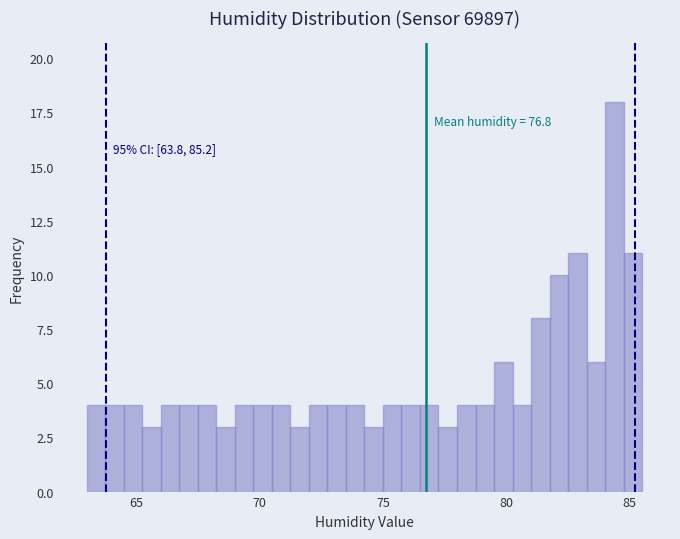

Around what value on the x-axis is the tallest bar? Give the approximate position of its centre, as read against the axis.

84.5